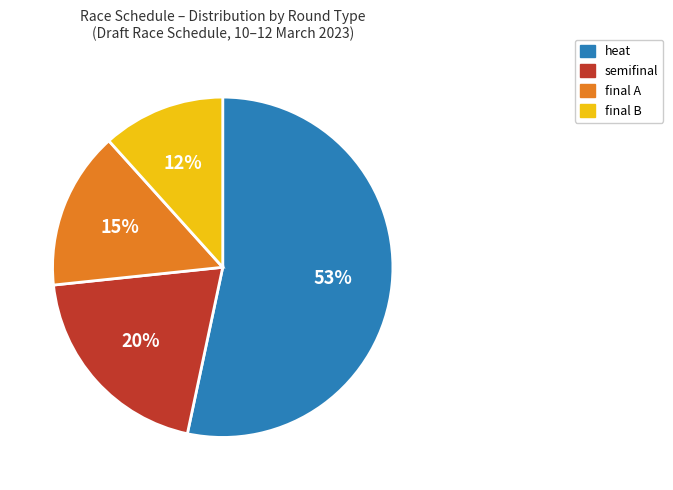

To the nearest percent, what is the average slice percentage?

25%